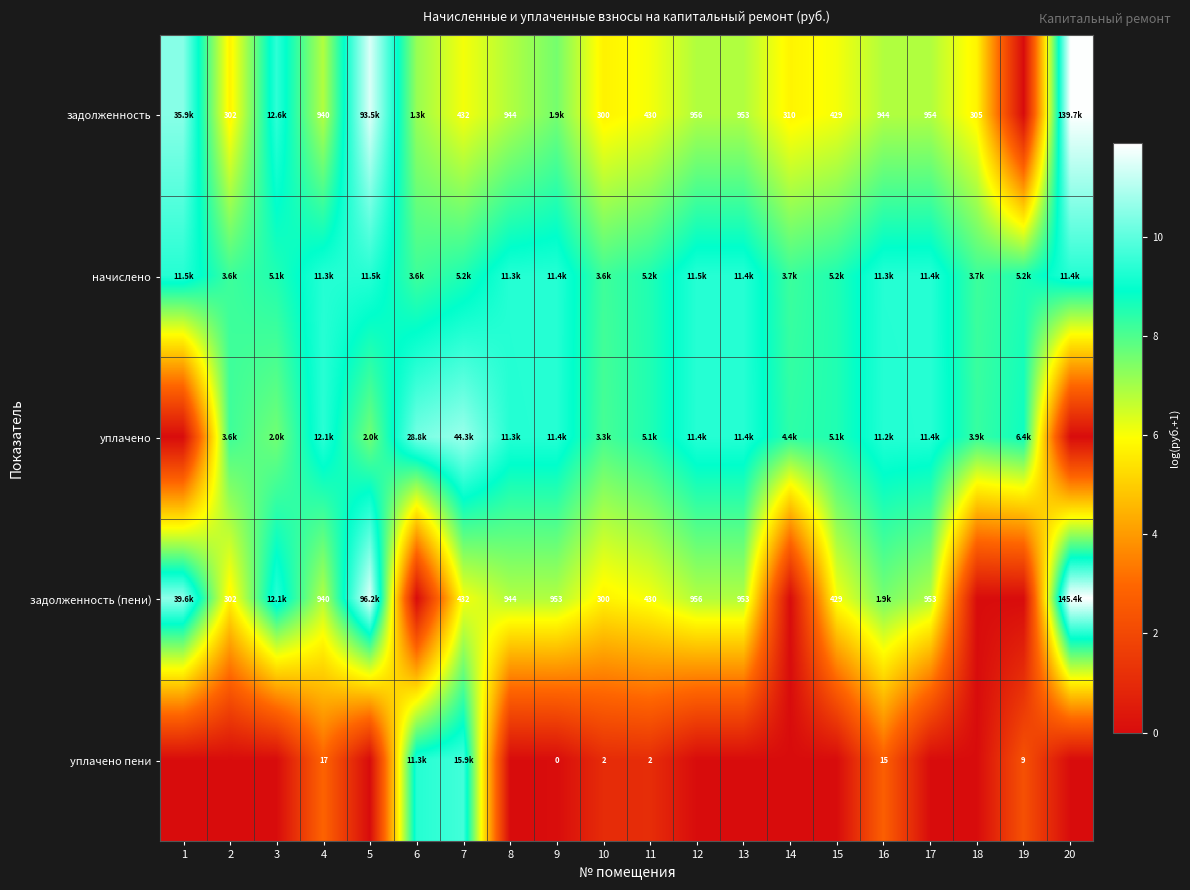

How many distinct data groups are displayed?

5